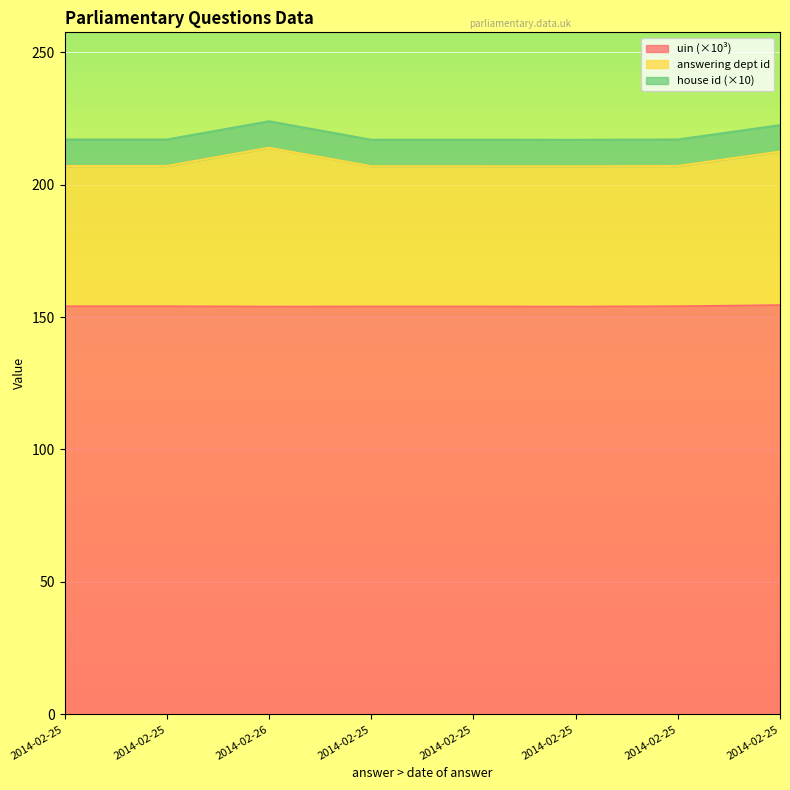

What are all the series names shown in the legend?

uin (×10³), answering dept id, house id (×10)